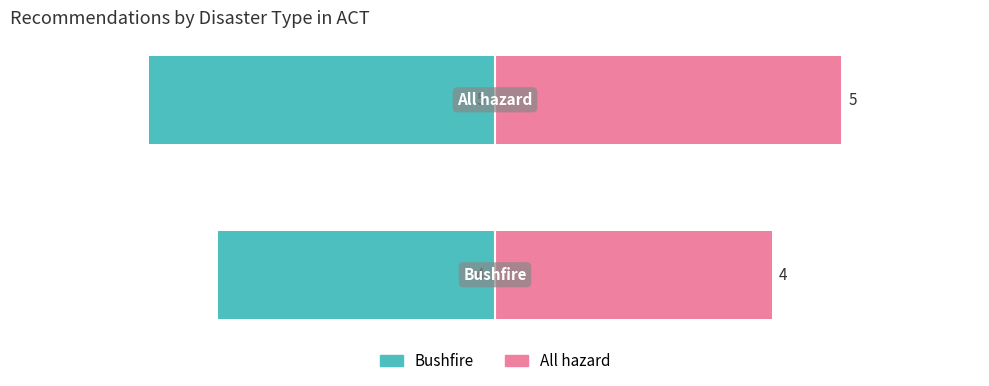

Reading left to right, what are all the values shown in this chart?

Bushfire: -4	-5
All hazard: 4	5